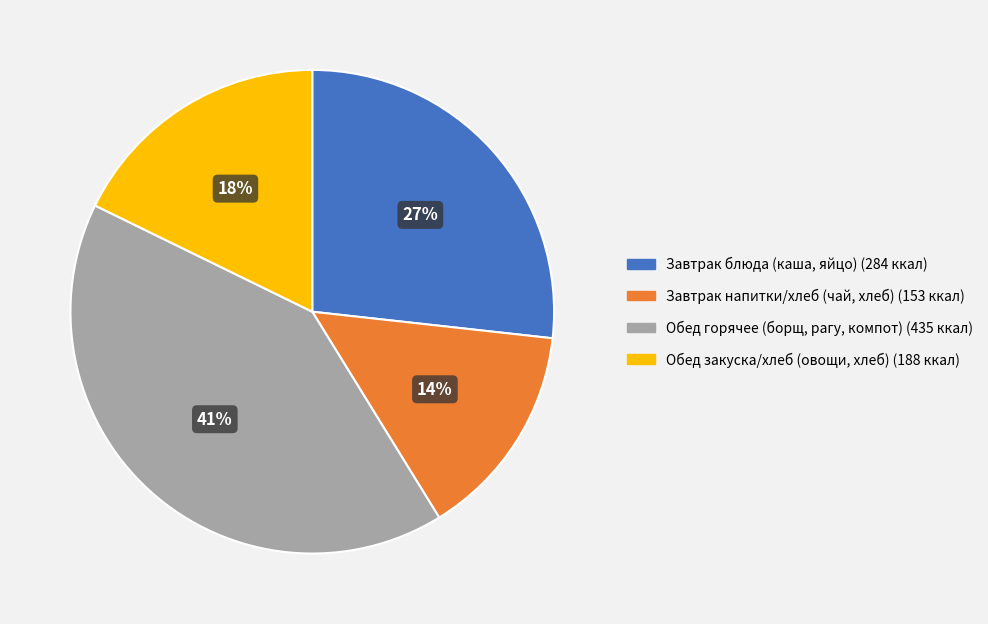

Does any single category account for the majority?

No